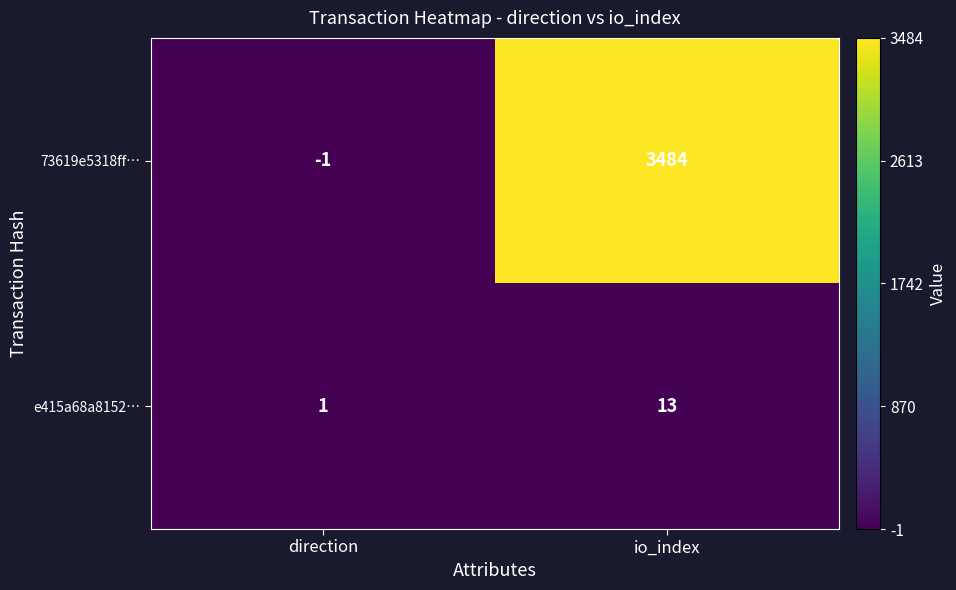

The value of e415a68a8152… at io_index is 18. True or false?

False